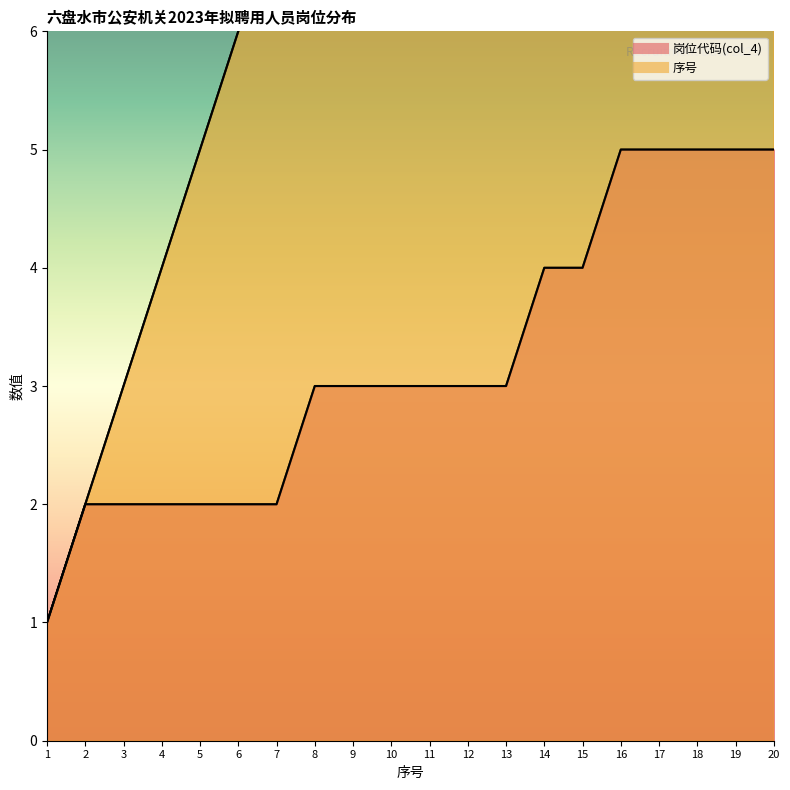

What is the difference between the maximum and second lowest values in the 岗位代码(col_4) series?

3